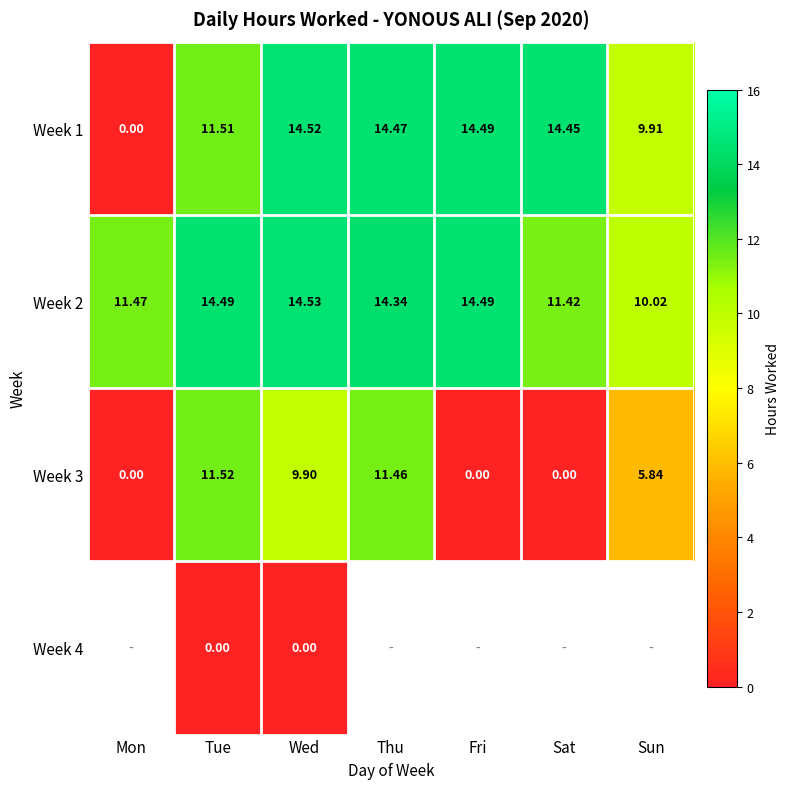

What is the average value of the Week 1 series?

11.3